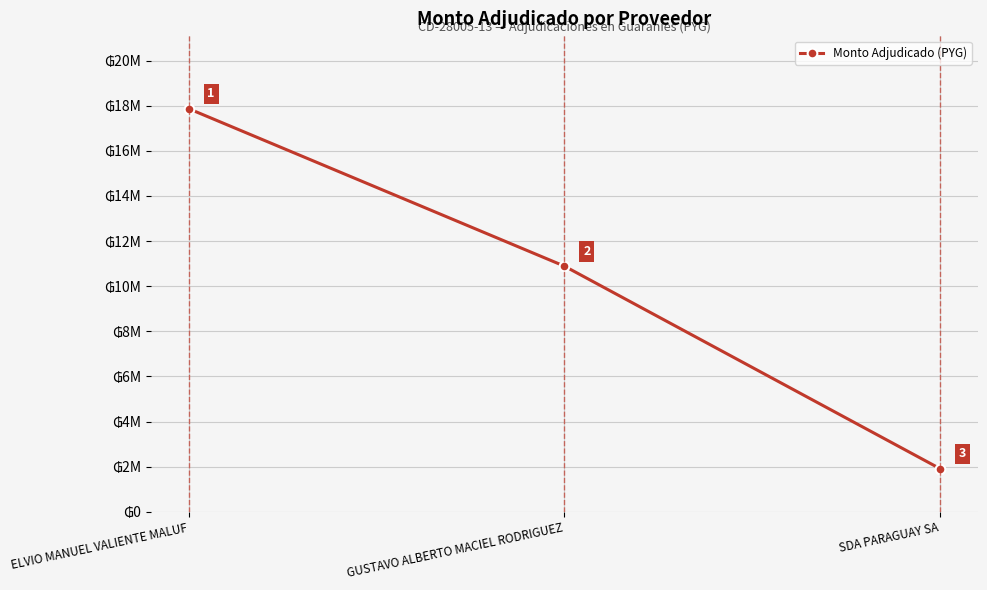

Which category has the lowest value across all series?

SDA PARAGUAY SA